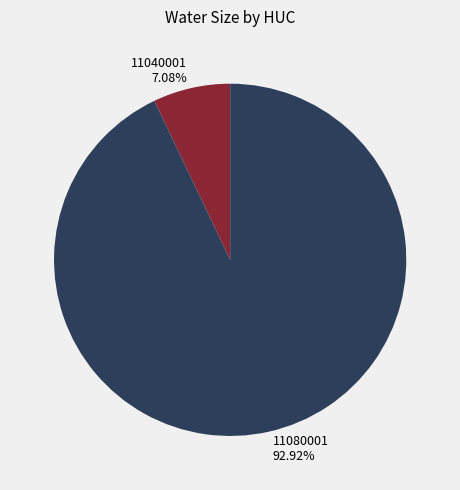

How many segments does this pie chart have?

2